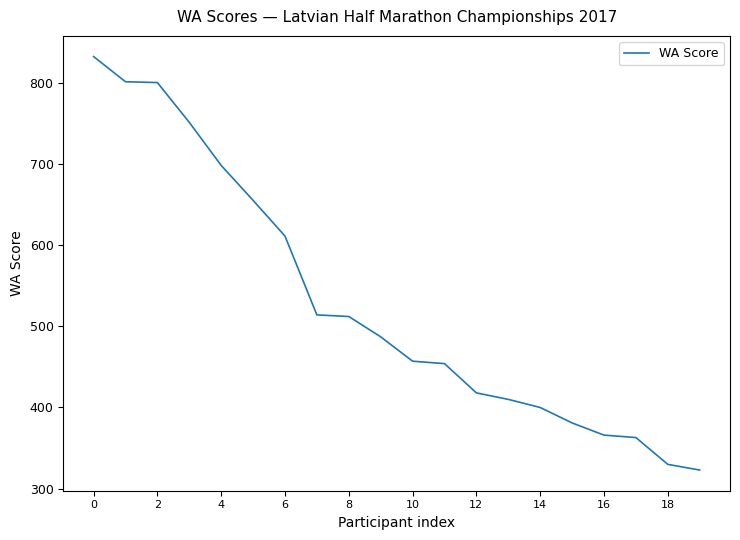

What is the difference between the maximum and minimum values?

509